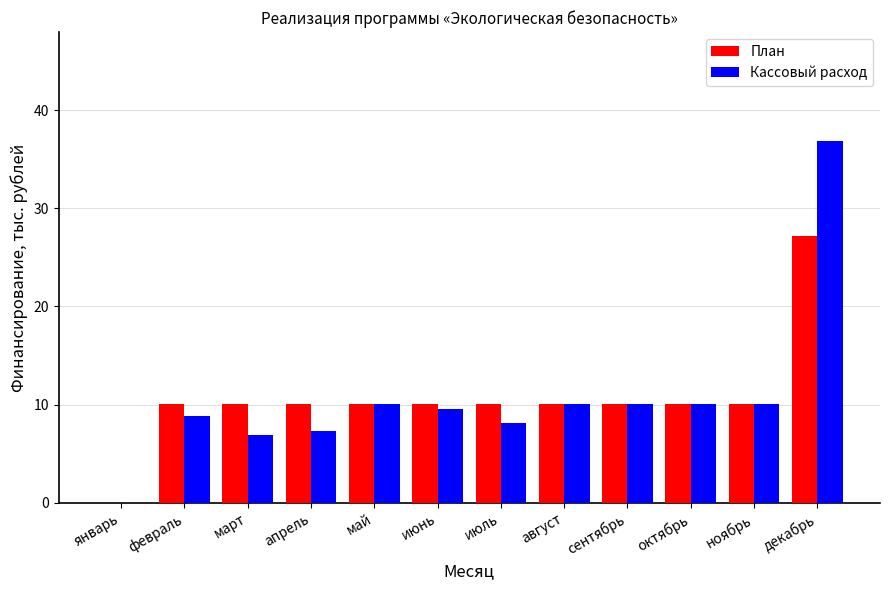

What is the average value of the Кассовый расход series?

10.7